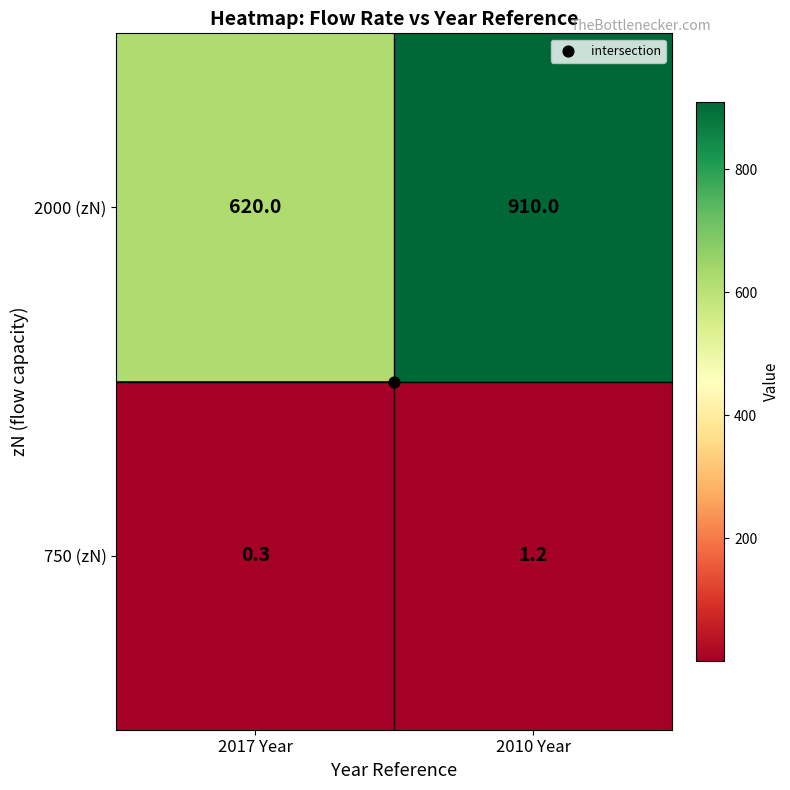

What is the average value of the 750 (zN) series?

0.8